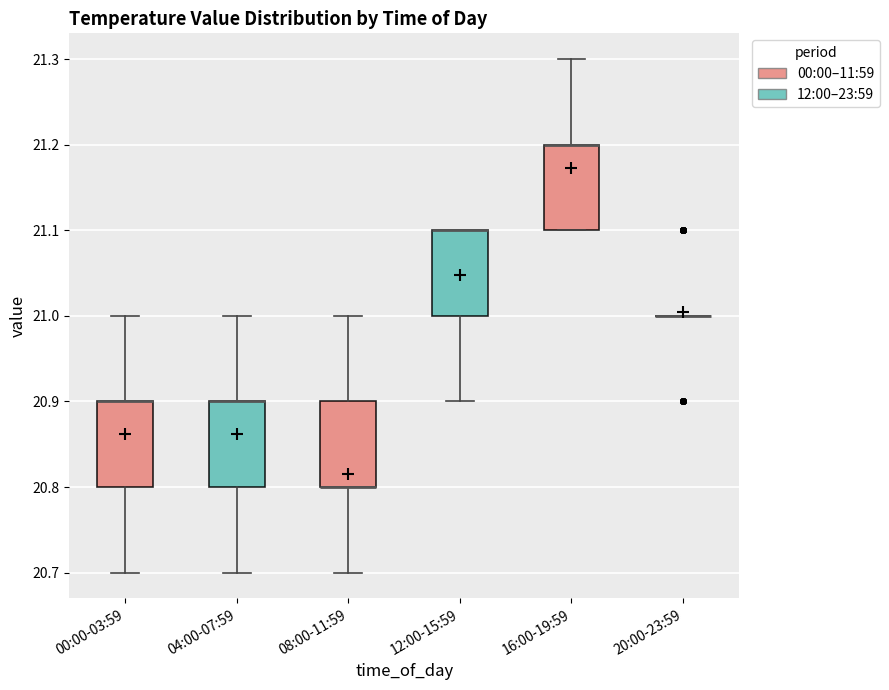

Reading left to right, transcribe this box plot: for each box, give where its median line is, the range the box spans, and where its two whiskers end, as read against the y-axis. The values are not printed on the chart, so give them approximately, as read against the axis.

00:00-03:59: median 20.9 (drawn on the box's upper edge), box 20.8 to 20.9, whiskers 20.7 to 21.0
04:00-07:59: median 20.9 (drawn on the box's upper edge), box 20.8 to 20.9, whiskers 20.7 to 21.0
08:00-11:59: median 20.8 (drawn on the box's lower edge), box 20.8 to 20.9, whiskers 20.7 to 21.0
12:00-15:59: median 21.1 (drawn on the box's upper edge), box 21.0 to 21.1, whiskers 20.9 to 21.1
16:00-19:59: median 21.2 (drawn on the box's upper edge), box 21.1 to 21.2, whiskers 21.1 to 21.3
20:00-23:59: box collapsed to a line at 21.0, whiskers 21.0 to 21.0